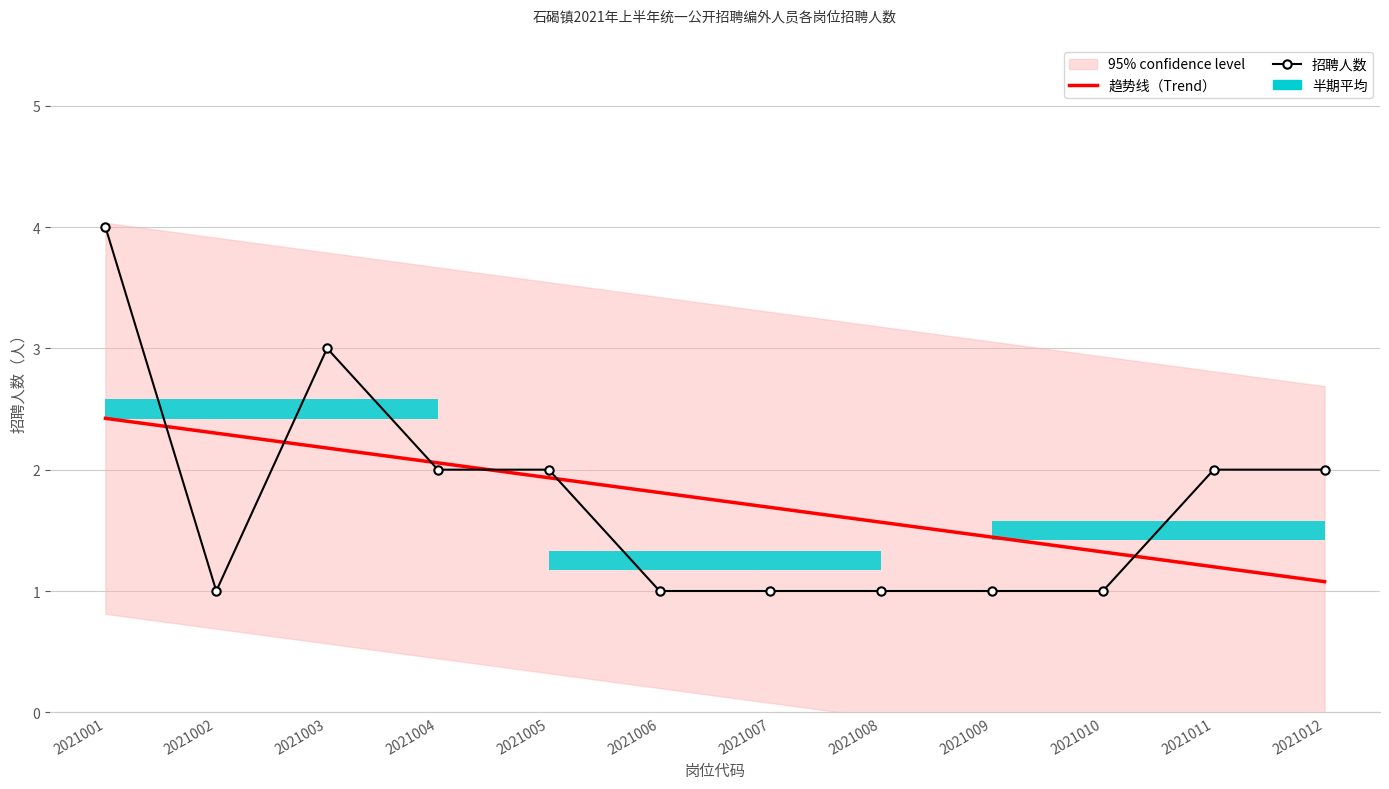

Reading left to right, extract all data points from this chart.

趋势线（Trend）: 2.4	2.3	2.2	2.1	1.9	1.8	1.7	1.6	1.4	1.3	1.2	1.1
招聘人数: 4.0	1.0	3.0	2.0	2.0	1.0	1.0	1.0	1.0	1.0	2.0	2.0